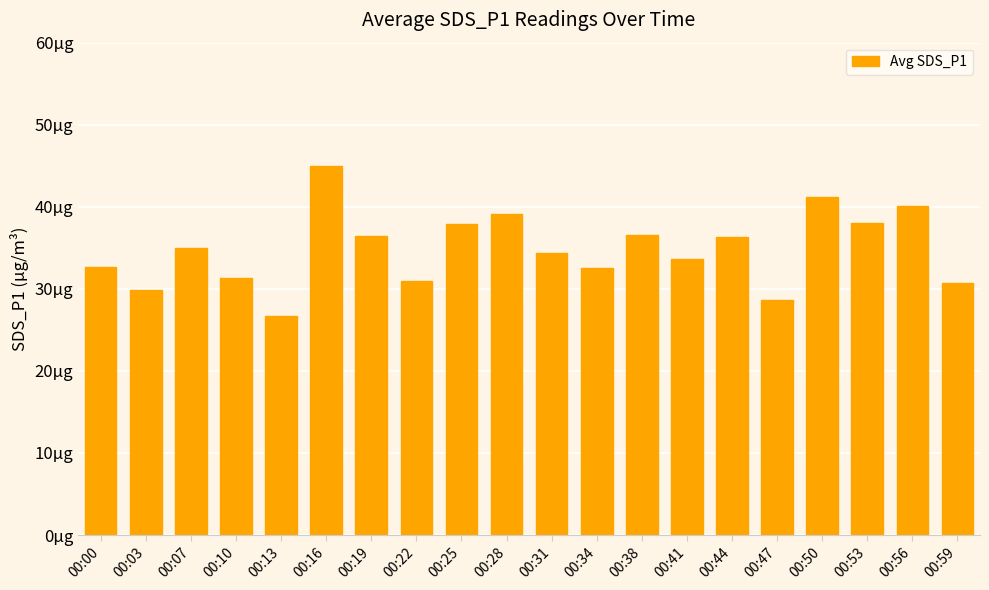

Does the chart contain any negative values?

No